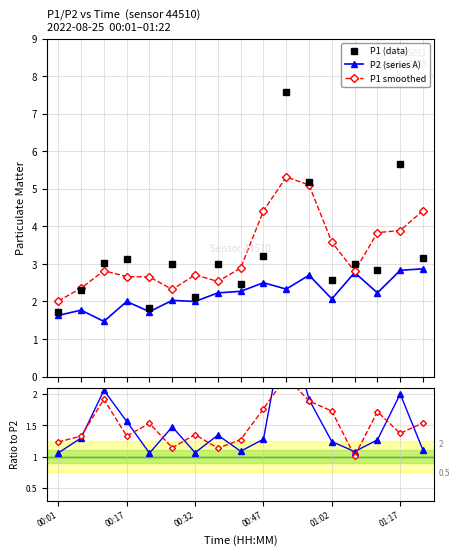

True or false: P1 smoothed has more than 2 interior local peaks.

True